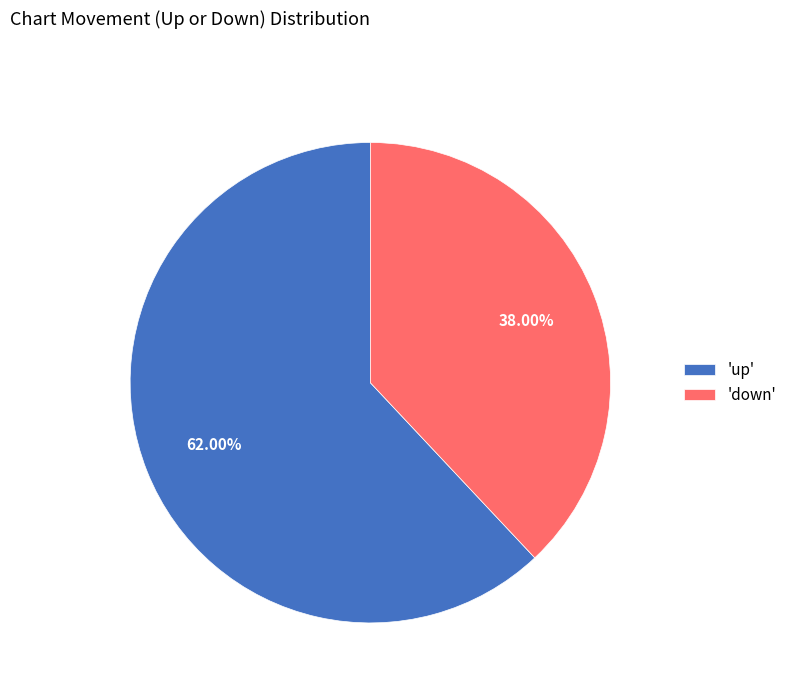

Which slice is the smallest?

'down'